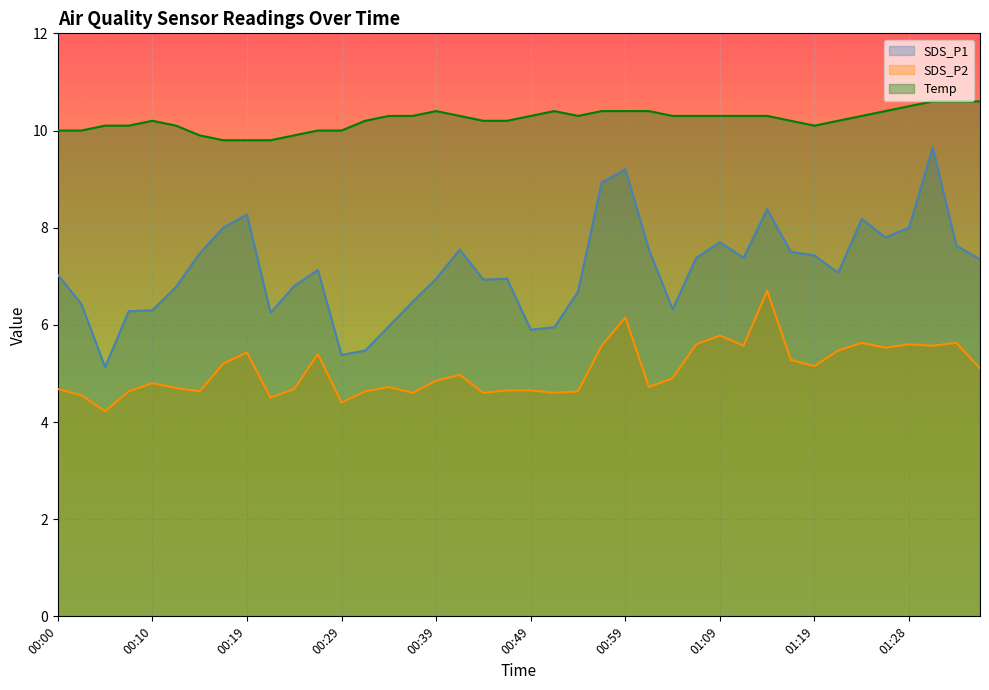

At which category is the sum across all series the highest?

01:31